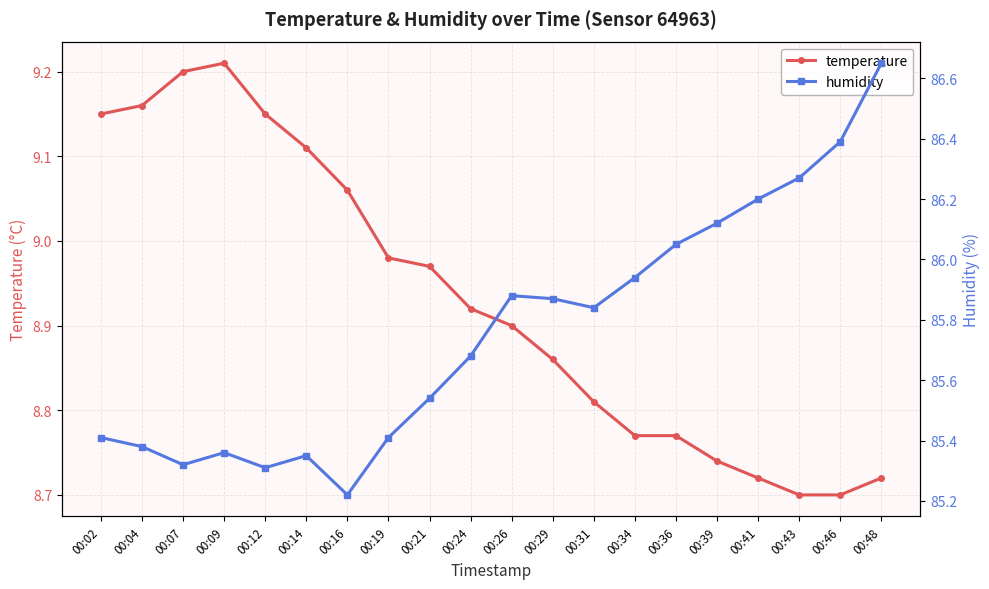

Rank the series by their maximum value, from lowest to highest.

temperature, humidity